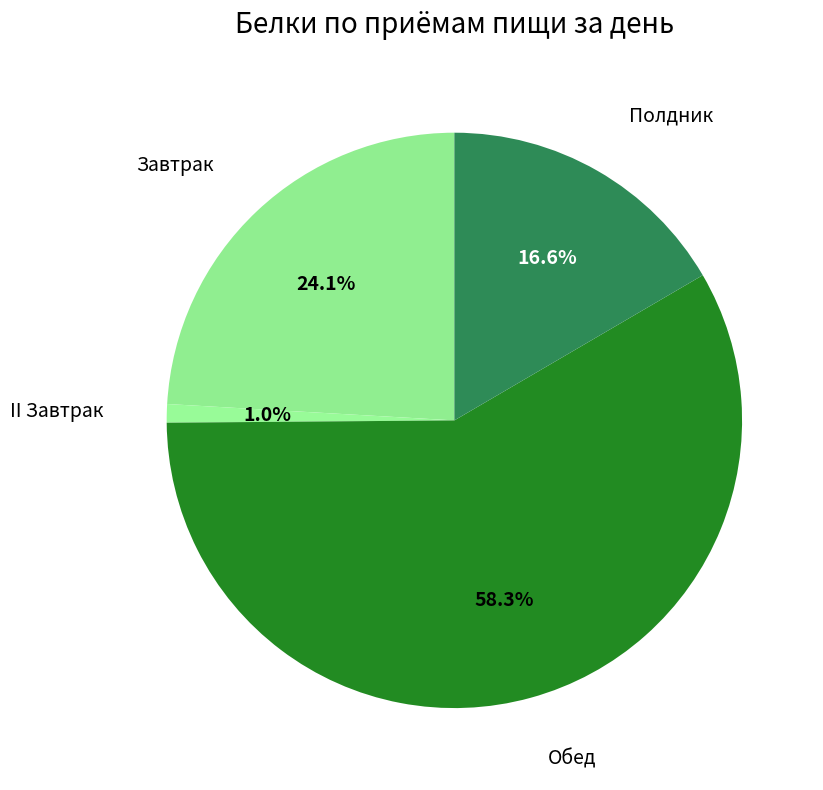

Is the sum of Обед and II Завтрак greater than half?

Yes